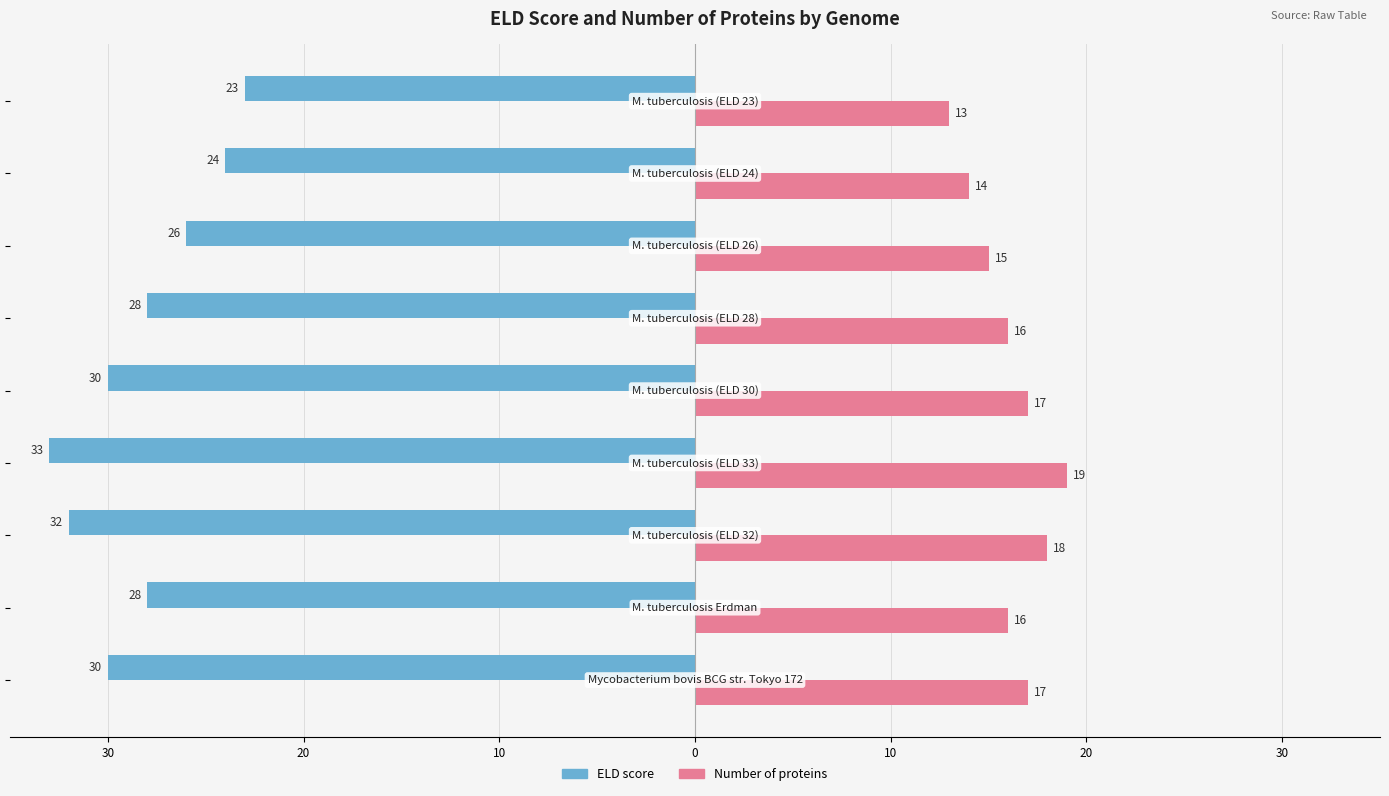

What are all the series names shown in the legend?

ELD score, Number of proteins